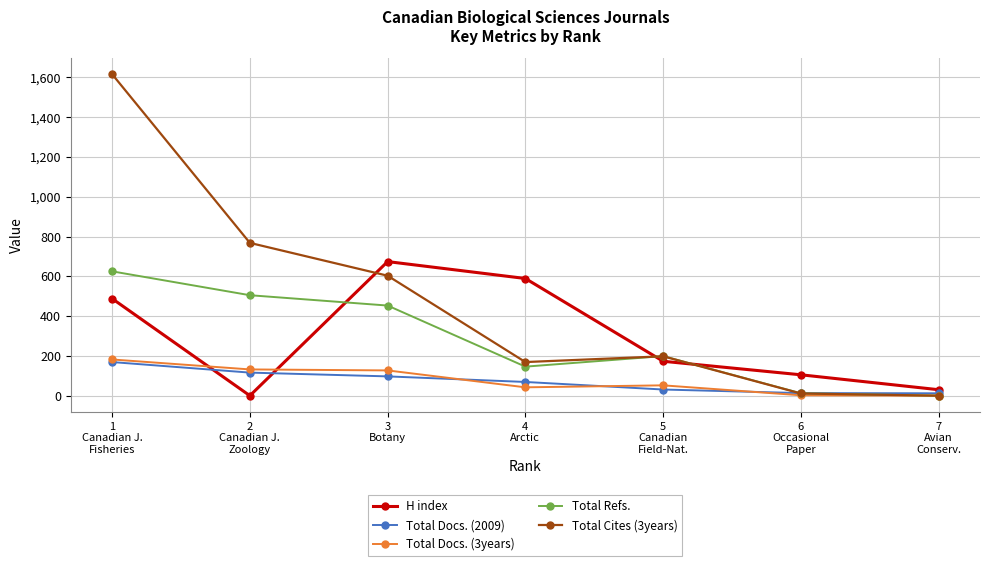

Which series has the widest spread of values?

Total Cites (3years)